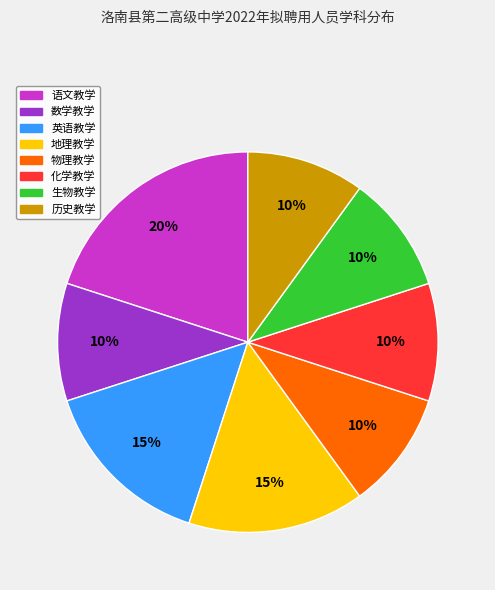

To the nearest percent, what percentage of the pie is 物理教学?

10%